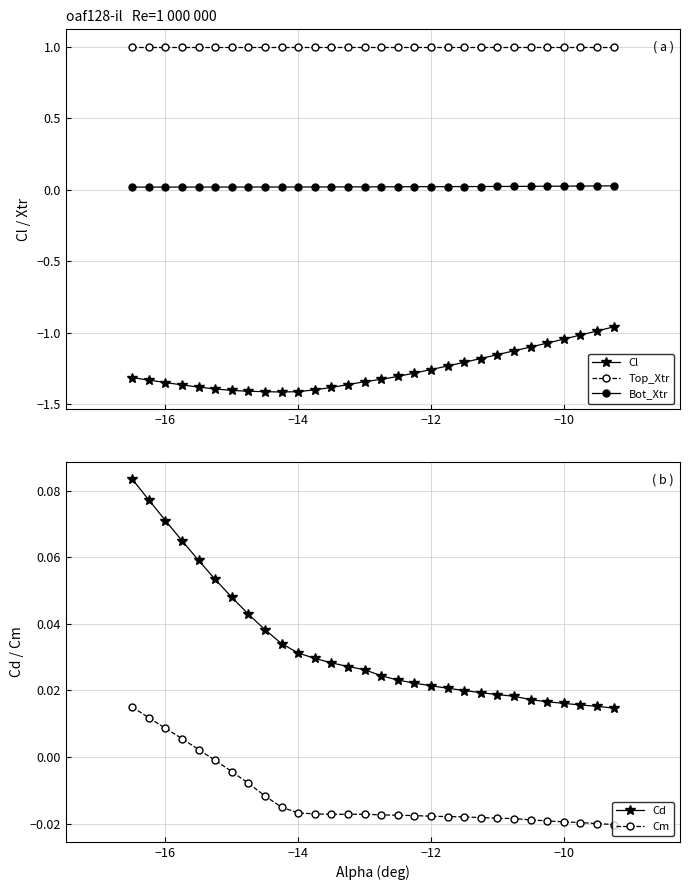

True or false: Bot_Xtr and Cl intersect in this chart.

False